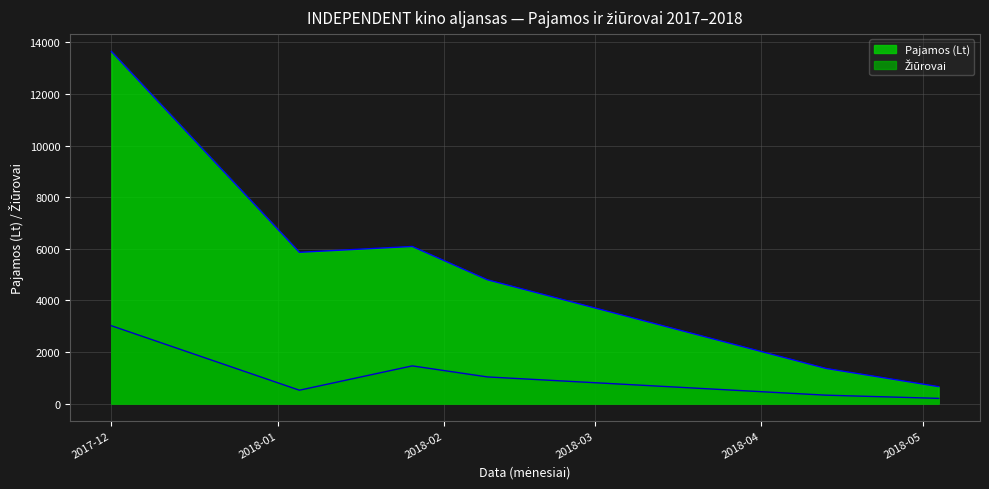

Rank the series by their maximum value, from lowest to highest.

Žiūrovai, Pajamos (Lt)